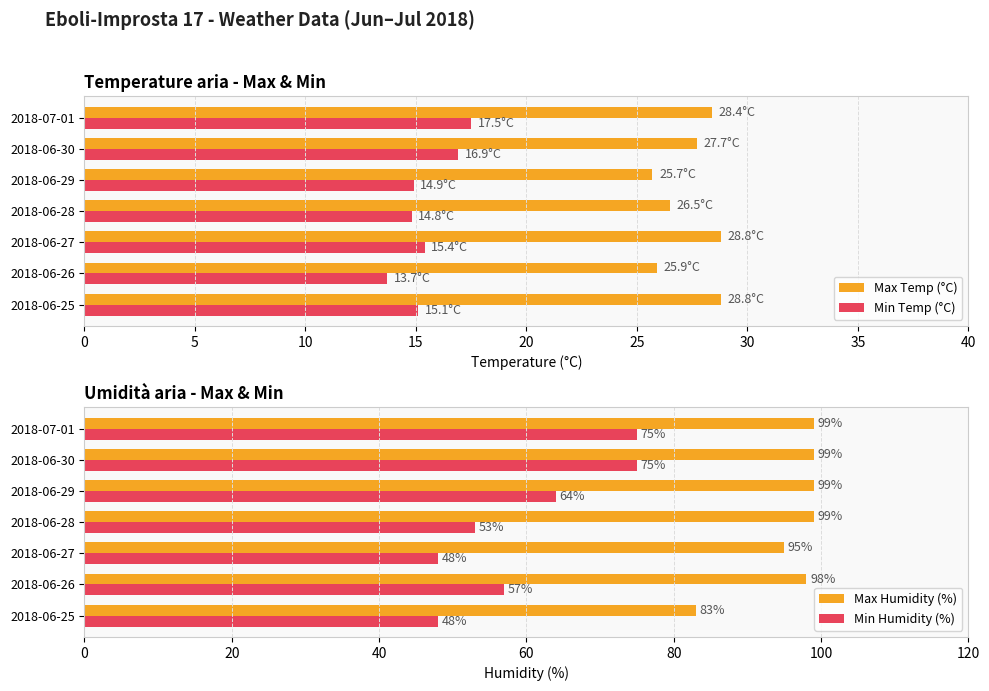

At which label does Min Temp (°C) reach its minimum?

2018-06-26